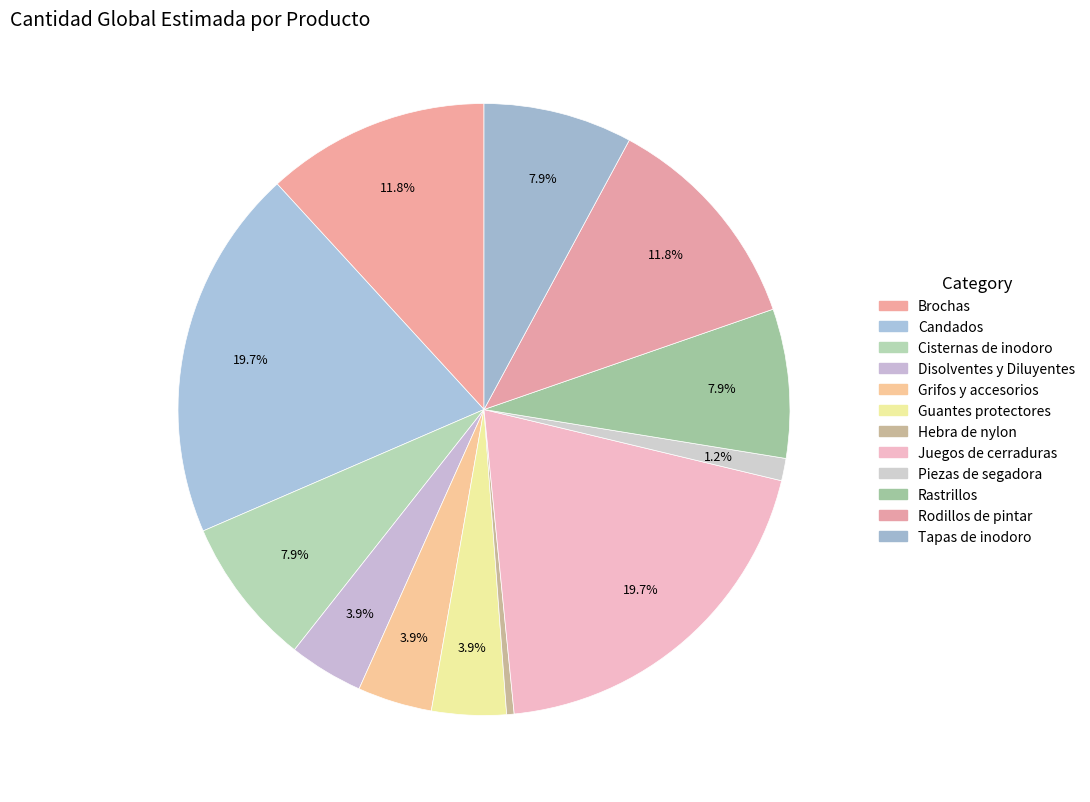

To the nearest percent, what is the difference between the Tapas de inodoro and Guantes protectores slice percentages?

4%